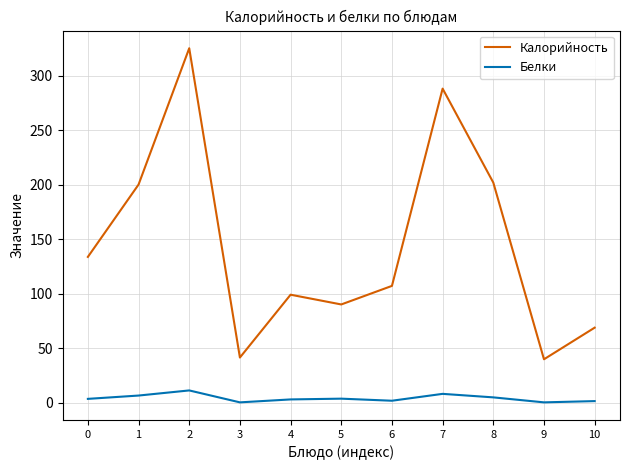

What is the sum of the Калорийность values at 10 and 9?

109.0